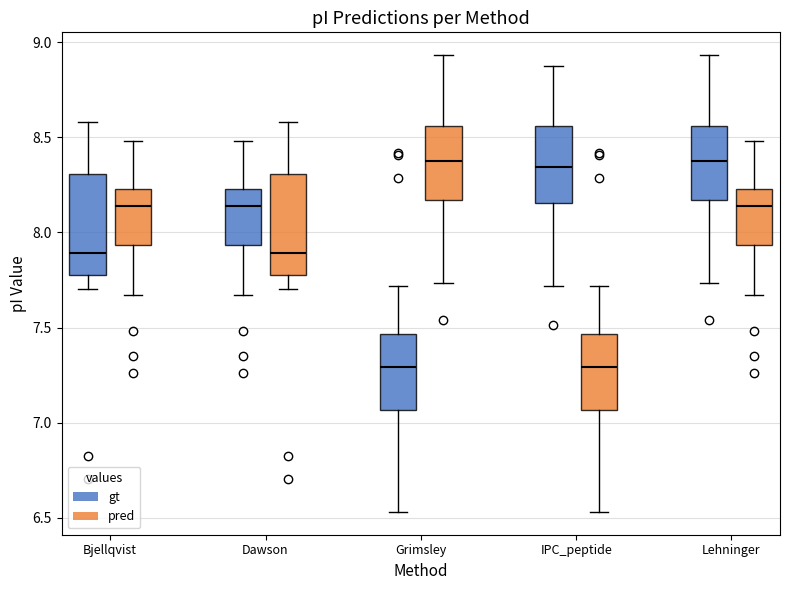

Reading left to right, transcribe this box plot: for each box, give where its median line is, the range the box spans, and where its two whiskers end, as read against the y-axis. The values are not printed on the chart, so give them approximately, as read against the axis.

Bjellqvist (gt): median 7.90, box 7.80 to 8.30, whiskers 7.70 to 8.60
Bjellqvist (pred): median 8.15, box 7.95 to 8.25, whiskers 7.65 to 8.50
Dawson (gt): median 8.15, box 7.95 to 8.25, whiskers 7.65 to 8.50
Dawson (pred): median 7.90, box 7.80 to 8.30, whiskers 7.70 to 8.60
Grimsley (gt): median 7.30, box 7.05 to 7.45, whiskers 6.55 to 7.70
Grimsley (pred): median 8.40, box 8.15 to 8.55, whiskers 7.75 to 8.95
IPC_peptide (gt): median 8.35, box 8.15 to 8.55, whiskers 7.70 to 8.85
IPC_peptide (pred): median 7.30, box 7.05 to 7.45, whiskers 6.55 to 7.70
Lehninger (gt): median 8.40, box 8.15 to 8.55, whiskers 7.75 to 8.95
Lehninger (pred): median 8.15, box 7.95 to 8.25, whiskers 7.65 to 8.50